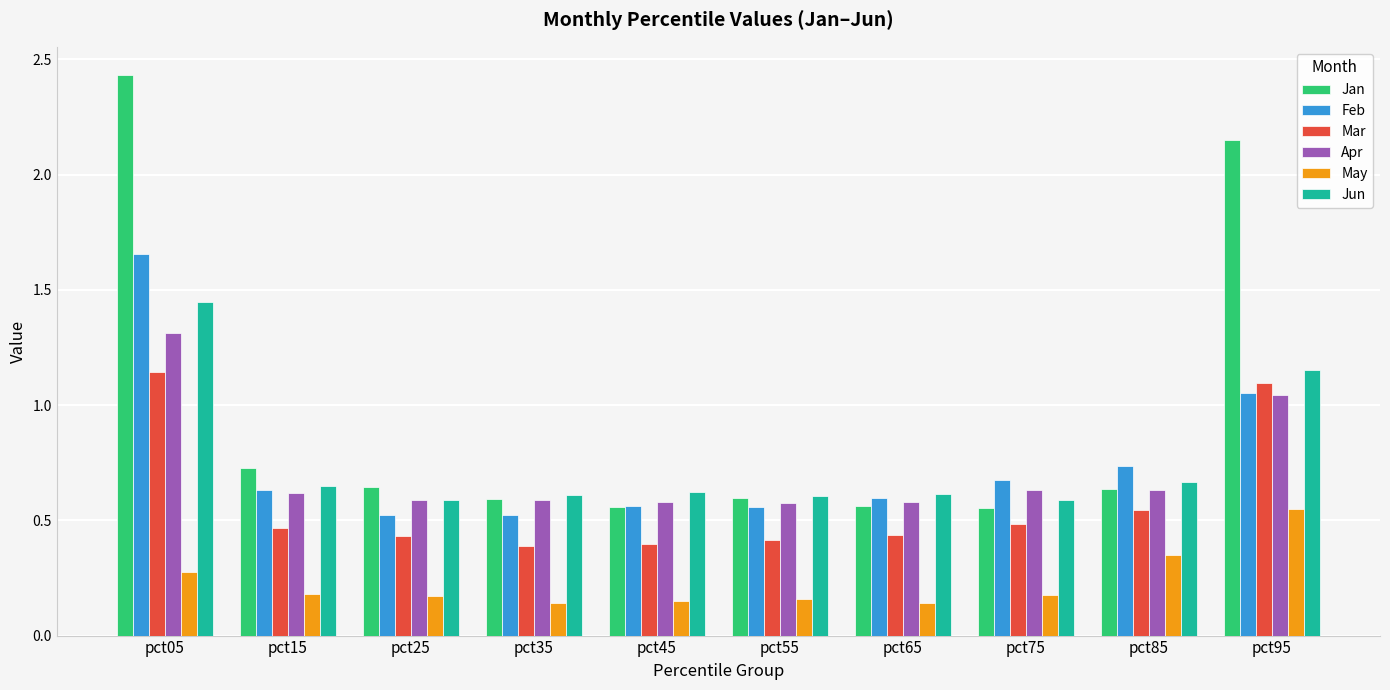

What is the sum of all Jun values?

7.5